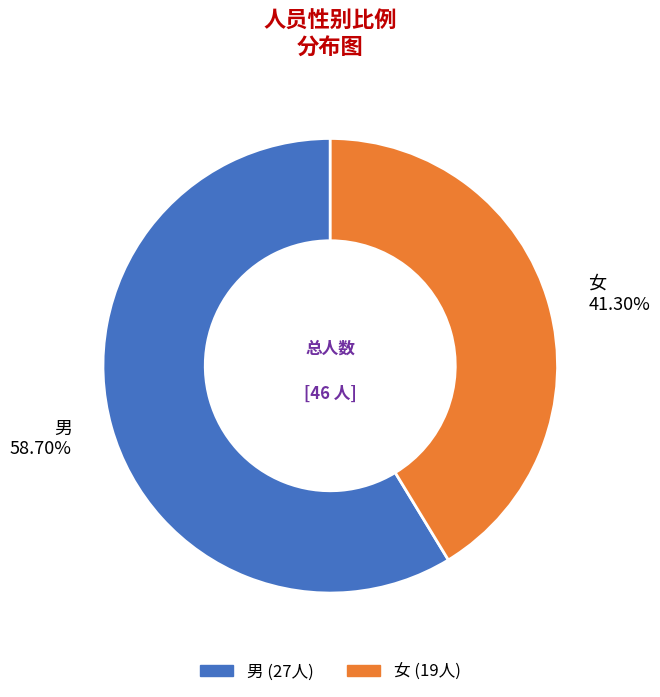

To the nearest percent, what is the average slice percentage?

50%